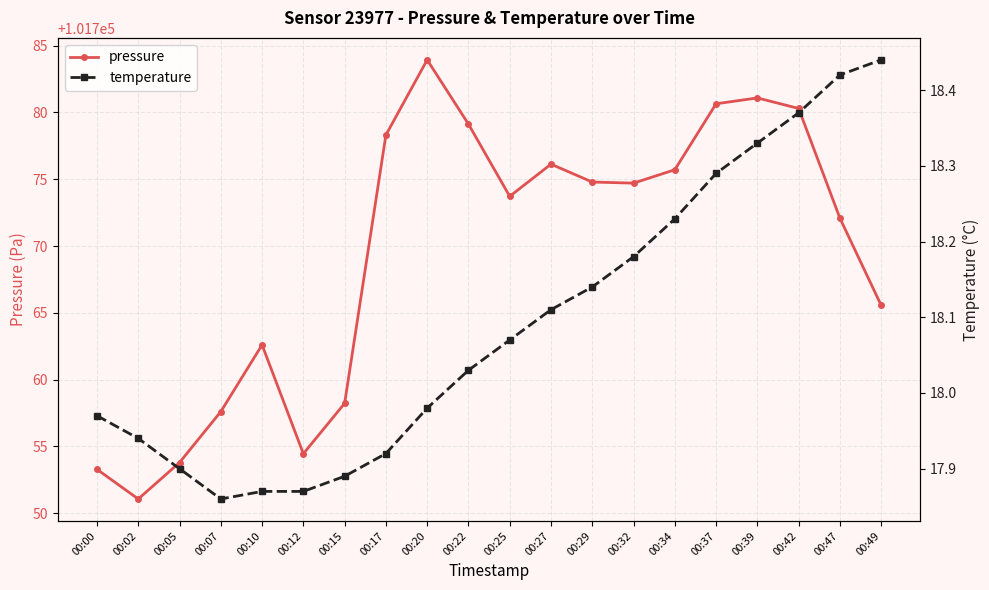

How many values in the temperature series are below 18?

9